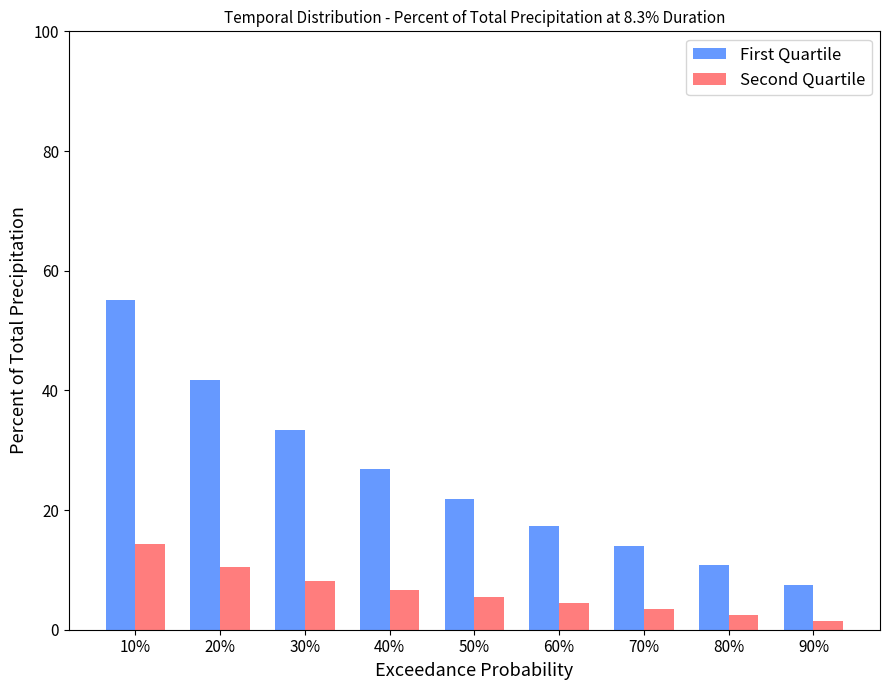

Count the number of data series in this chart.

2